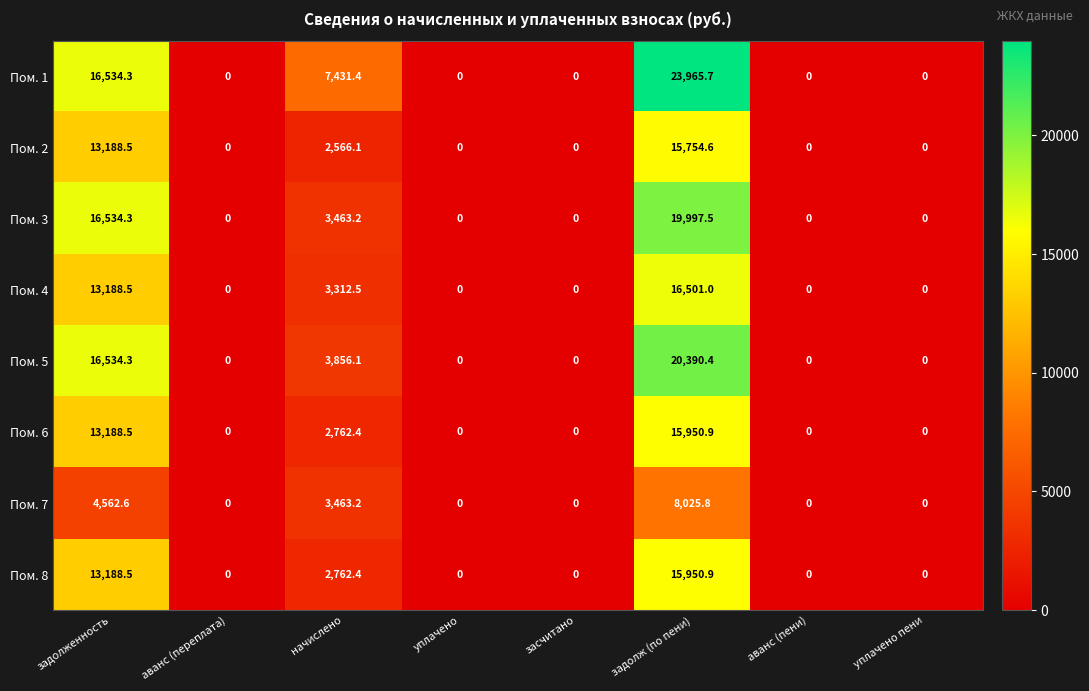

What is the difference between the highest and lowest values at задолж (по пени)?

15939.9